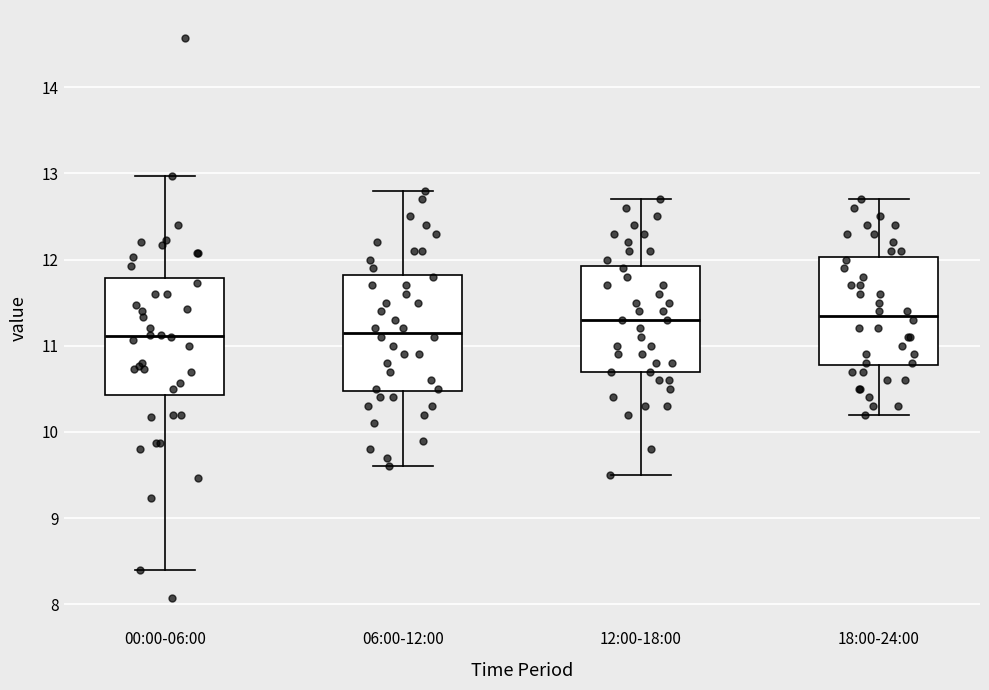

Reading left to right, transcribe this box plot: for each box, give where its median line is, the range the box spans, and where its two whiskers end, as read against the y-axis. The values are not printed on the chart, so give them approximately, as read against the axis.

00:00-06:00: median 11.1, box 10.4 to 11.8, whiskers 8.4 to 13.0
06:00-12:00: median 11.2, box 10.5 to 11.8, whiskers 9.6 to 12.8
12:00-18:00: median 11.3, box 10.7 to 11.9, whiskers 9.5 to 12.7
18:00-24:00: median 11.4, box 10.8 to 12.0, whiskers 10.2 to 12.7